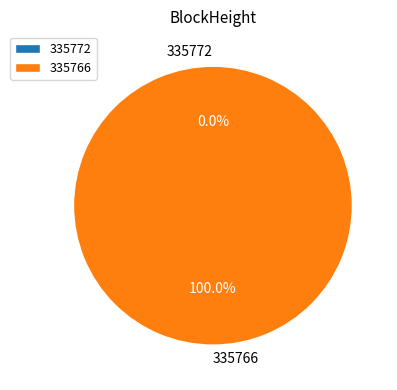

To the nearest percent, what percentage of the pie is 335766?

100%